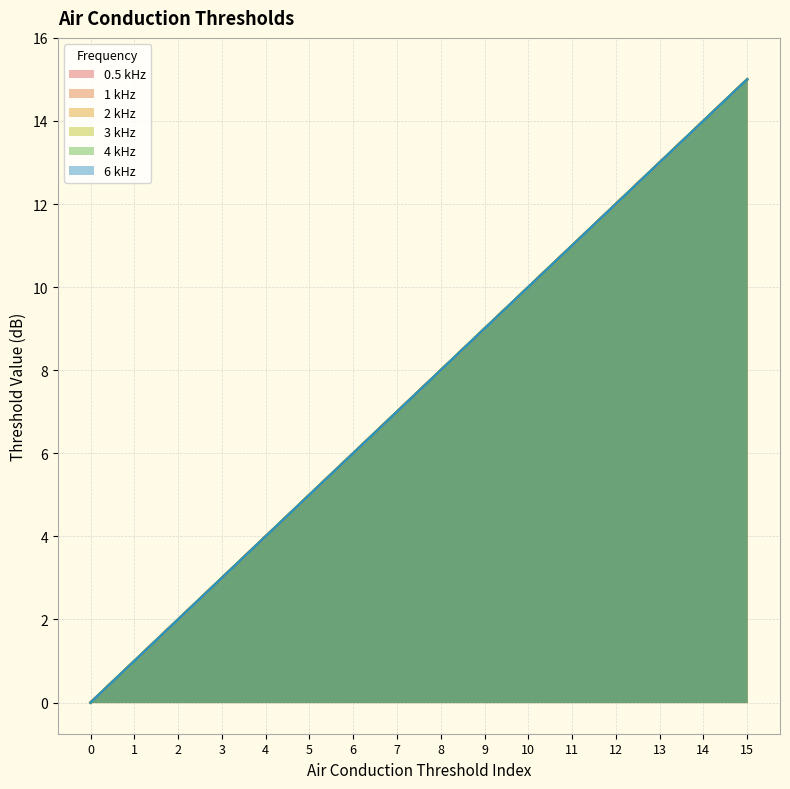

Which series has the largest total across all categories?

1 kHz